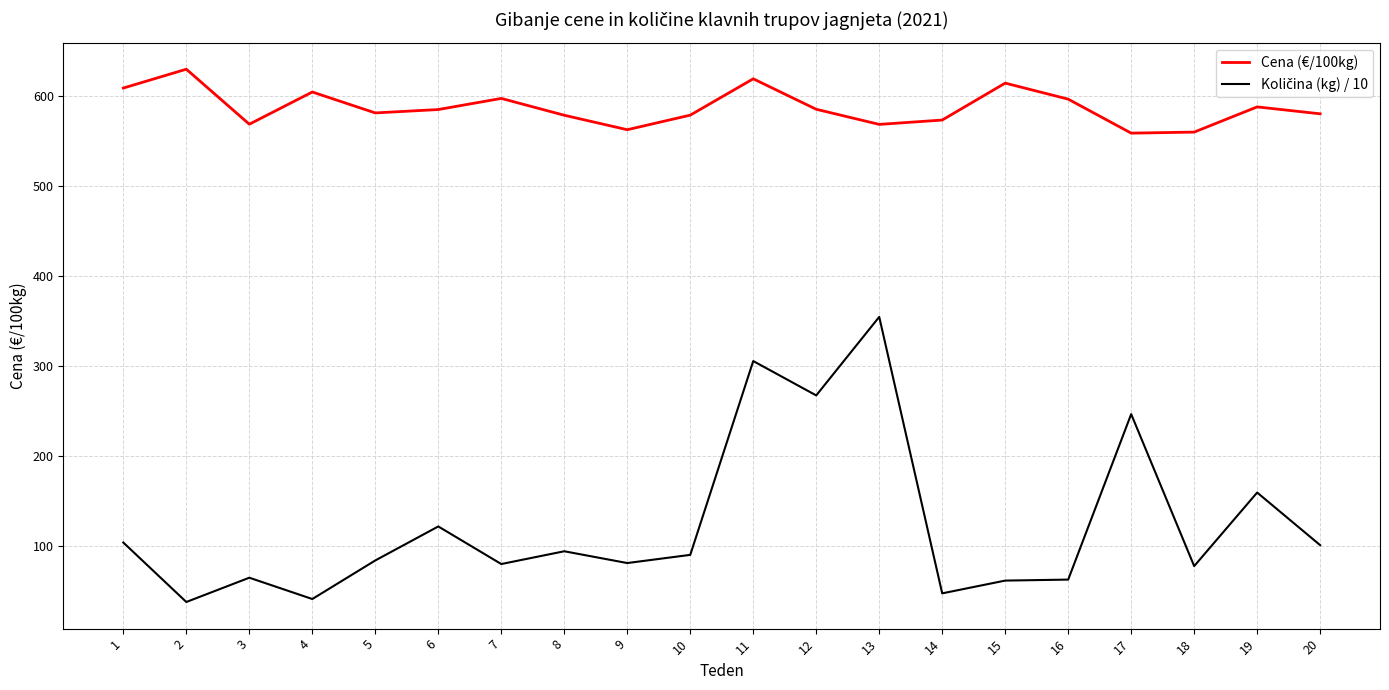

Which series has the largest total across all categories?

Cena (€/100kg)